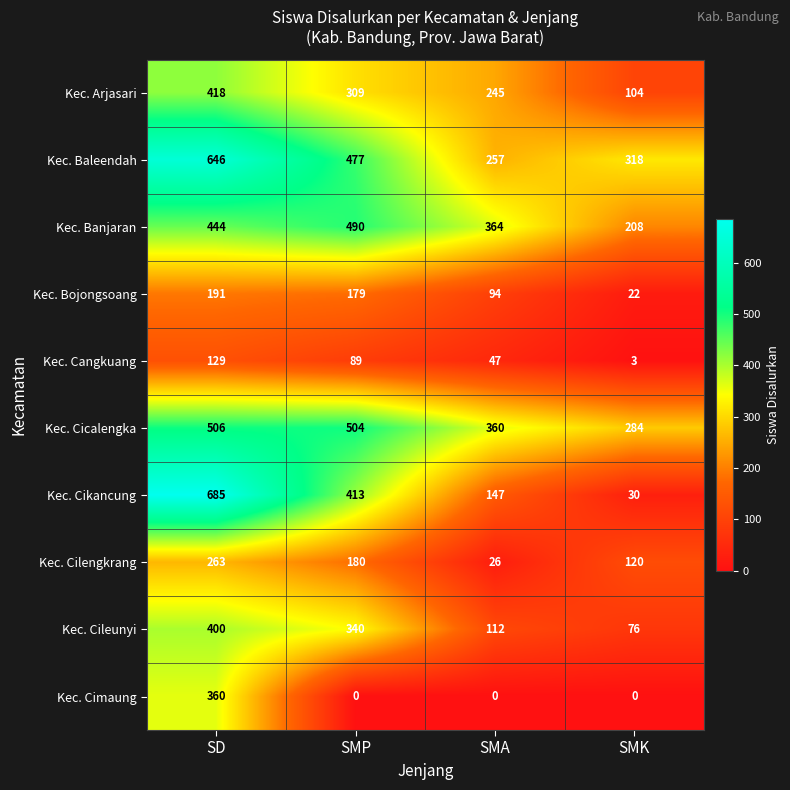

What is the spread (max minus min) of values at SD?

556